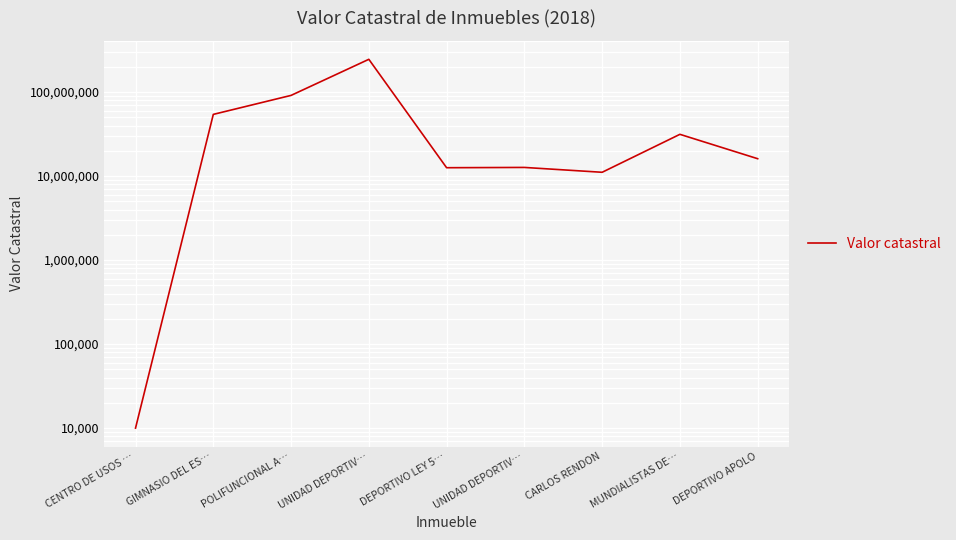

Which label corresponds to the largest value in the chart?

UNIDAD DEPORTIV…